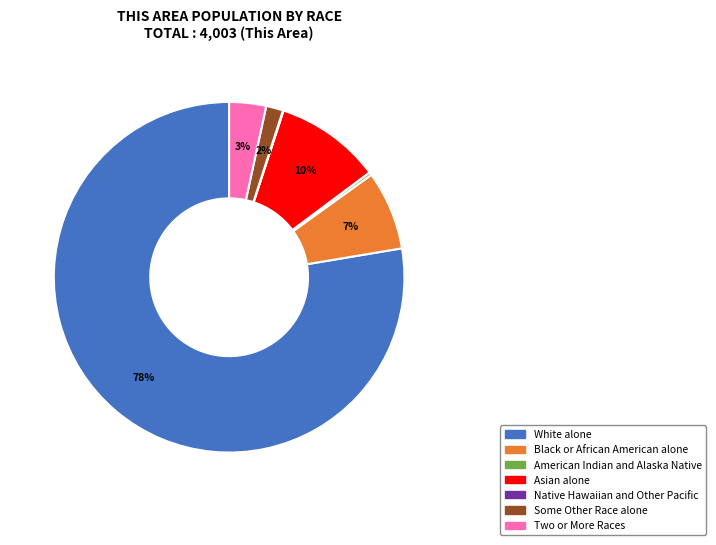

The Two or More Races slice represents 3% of the pie. True or false?

True